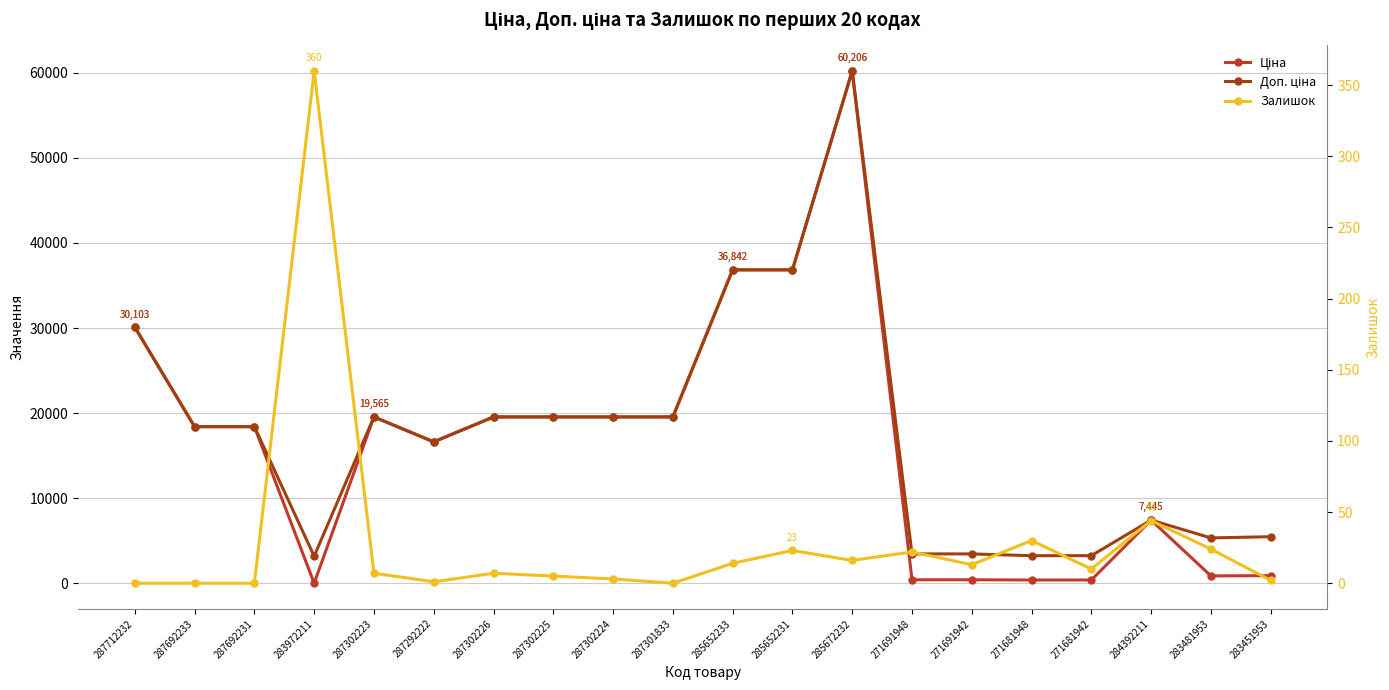

True or false: Залишок has more than 1 points higher than both neighbors.

True